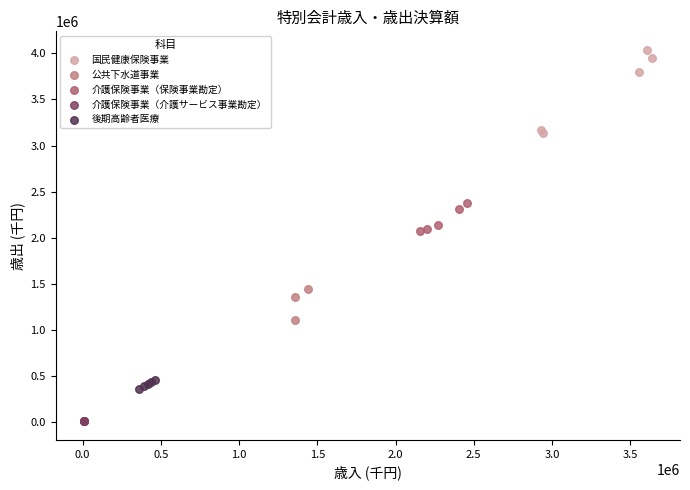

Which series contains the lowest Y value?

介護保険事業（介護サービス事業勘定）